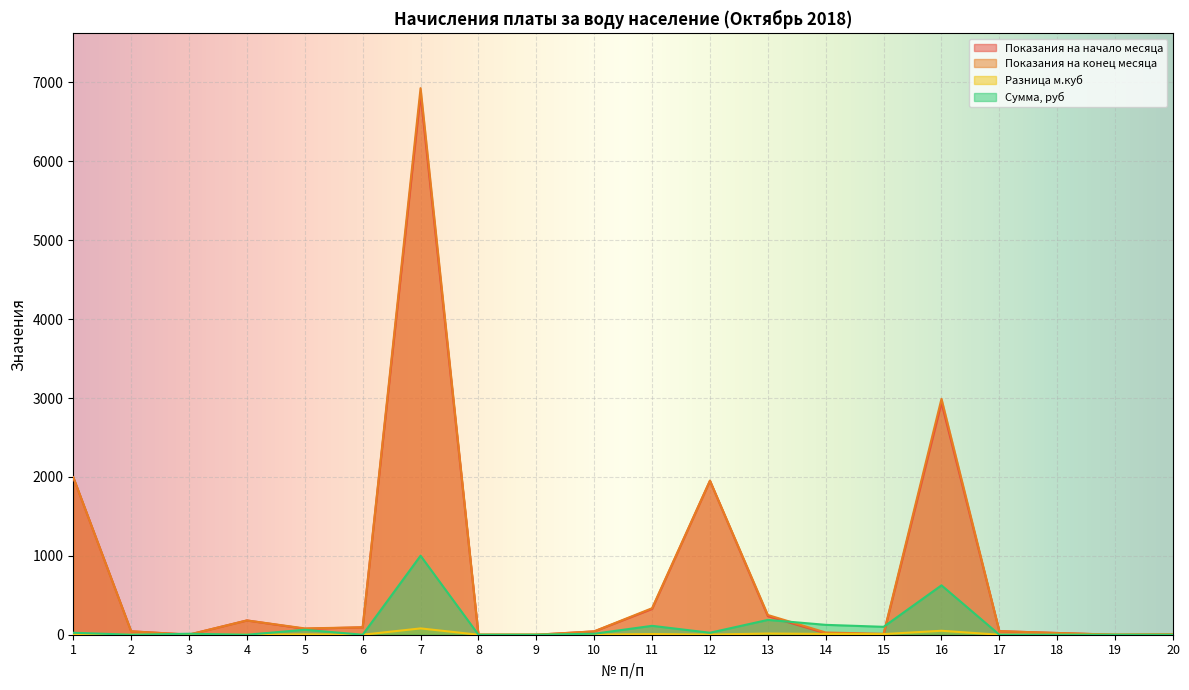

At which category is the sum across all series the highest?

7